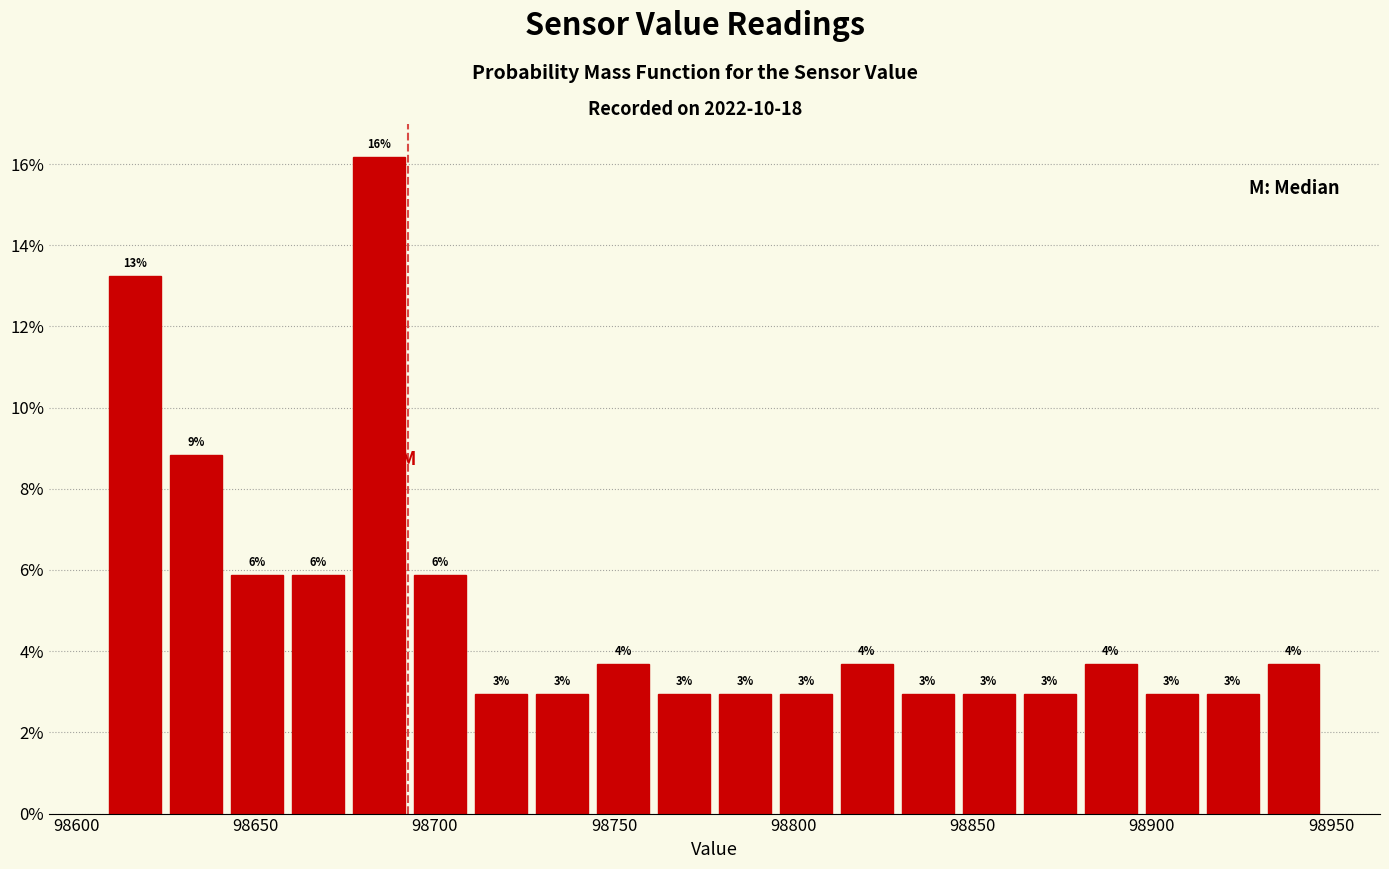

Around what value on the x-axis is the tallest bar? Give the approximate position of its centre, as read against the axis.

98685